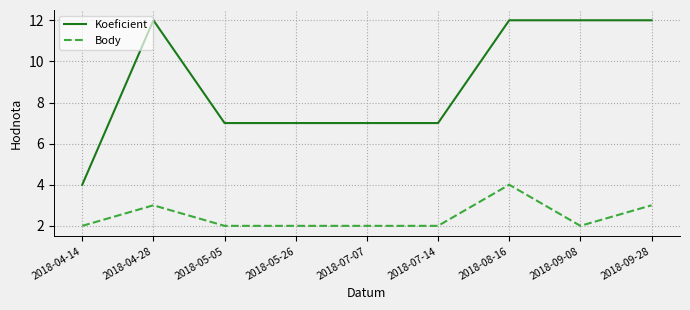

What is the maximum value shown in the chart?

12